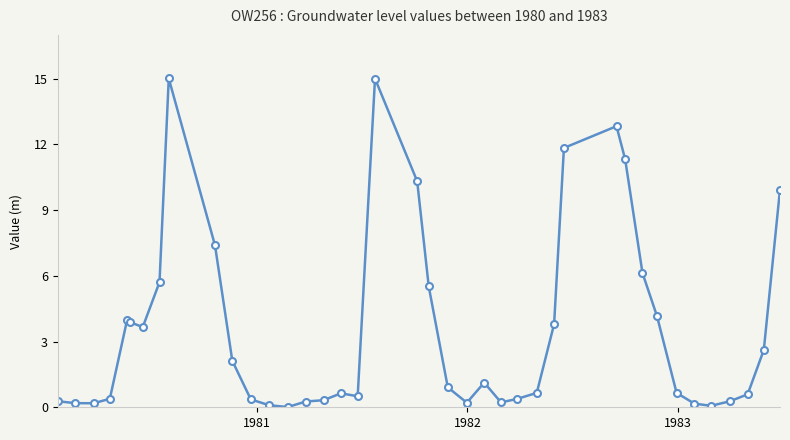

What is the difference between the second highest and minimum values?

15.0